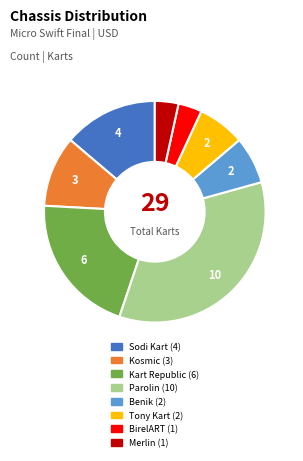

Is Merlin the majority of the pie?

No